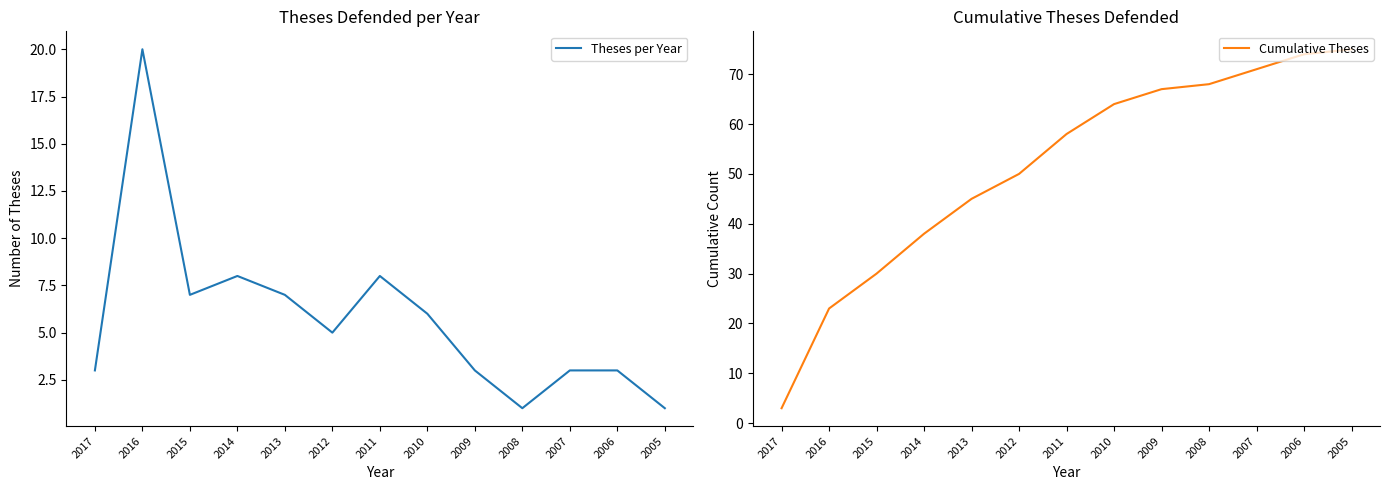

True or false: Cumulative Theses and Theses per Year cross at least once.

False